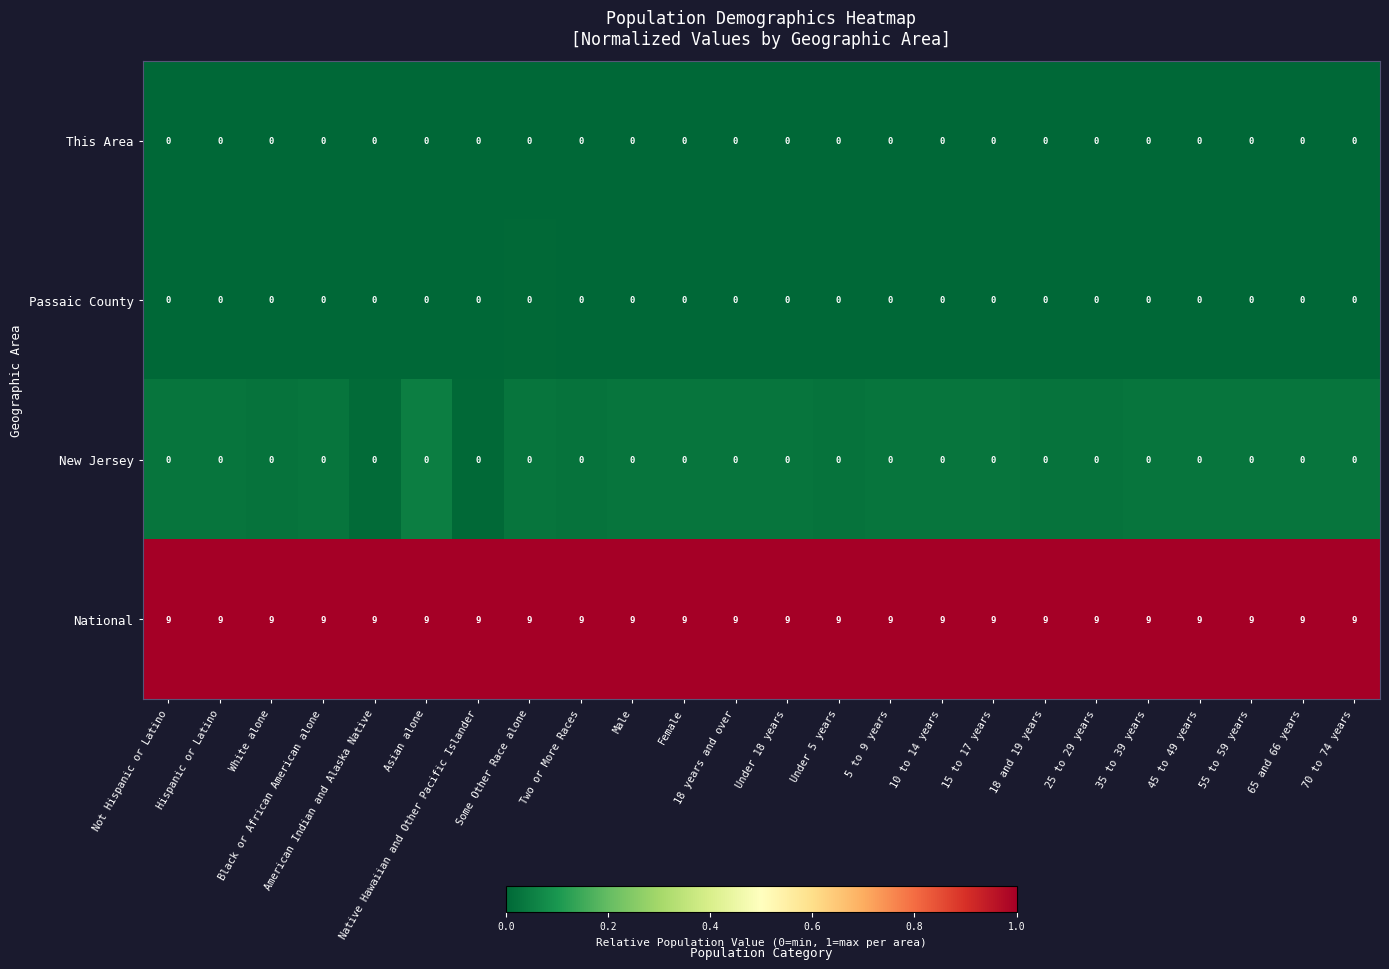

What is the greatest value displayed?

9